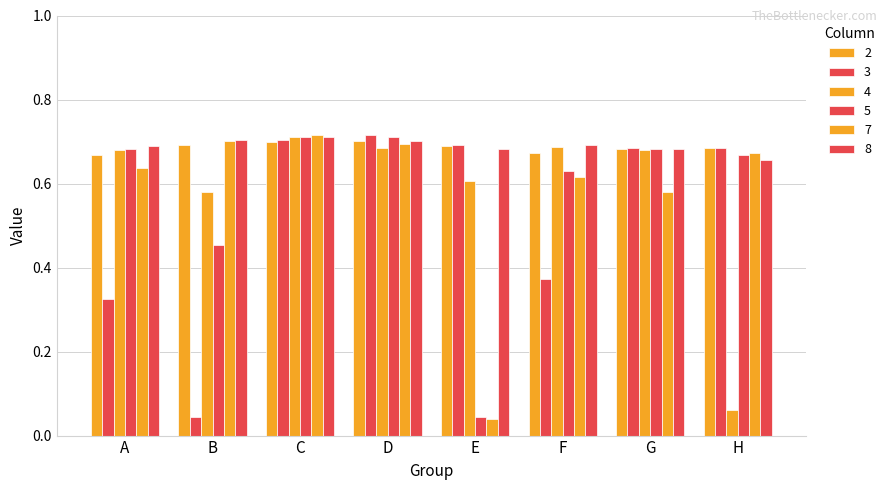

Reading left to right, extract all data points from this chart.

2: A=0.7	B=0.7	C=0.7	D=0.7	E=0.7	F=0.7	G=0.7	H=0.7
3: A=0.3	B=0.0	C=0.7	D=0.7	E=0.7	F=0.4	G=0.7	H=0.7
4: A=0.7	B=0.6	C=0.7	D=0.7	E=0.6	F=0.7	G=0.7	H=0.1
5: A=0.7	B=0.5	C=0.7	D=0.7	E=0.0	F=0.6	G=0.7	H=0.7
7: A=0.6	B=0.7	C=0.7	D=0.7	E=0.0	F=0.6	G=0.6	H=0.7
8: A=0.7	B=0.7	C=0.7	D=0.7	E=0.7	F=0.7	G=0.7	H=0.7